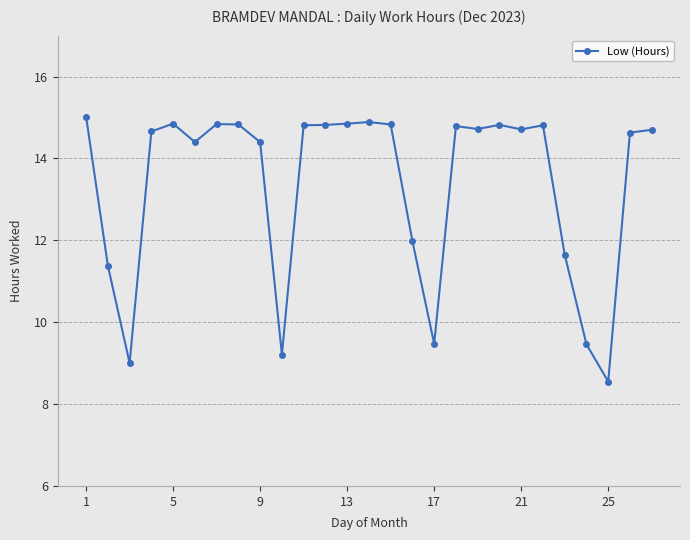

Count the number of values greater than 14.

19